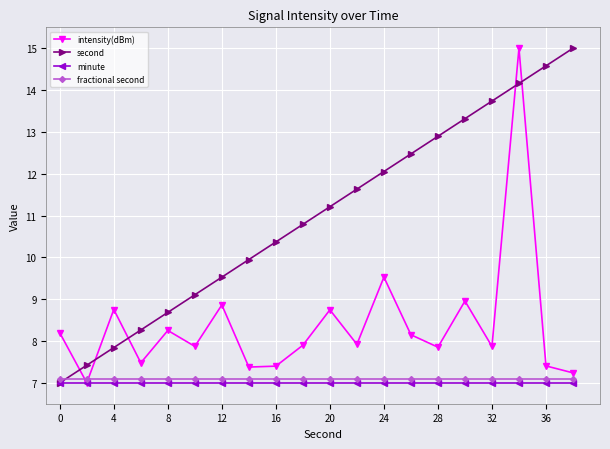

True or false: second and intensity(dBm) cross at least once.

True